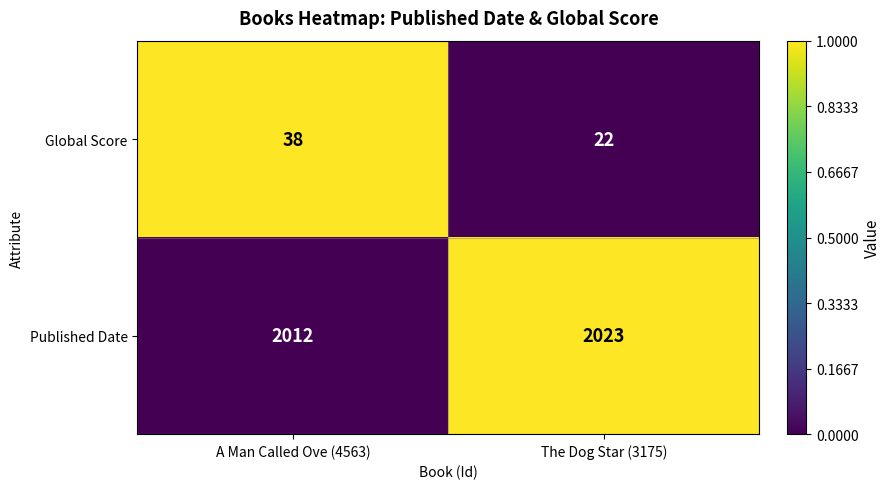

Where is Published Date nearest to the value 2017?

A Man Called Ove (4563)